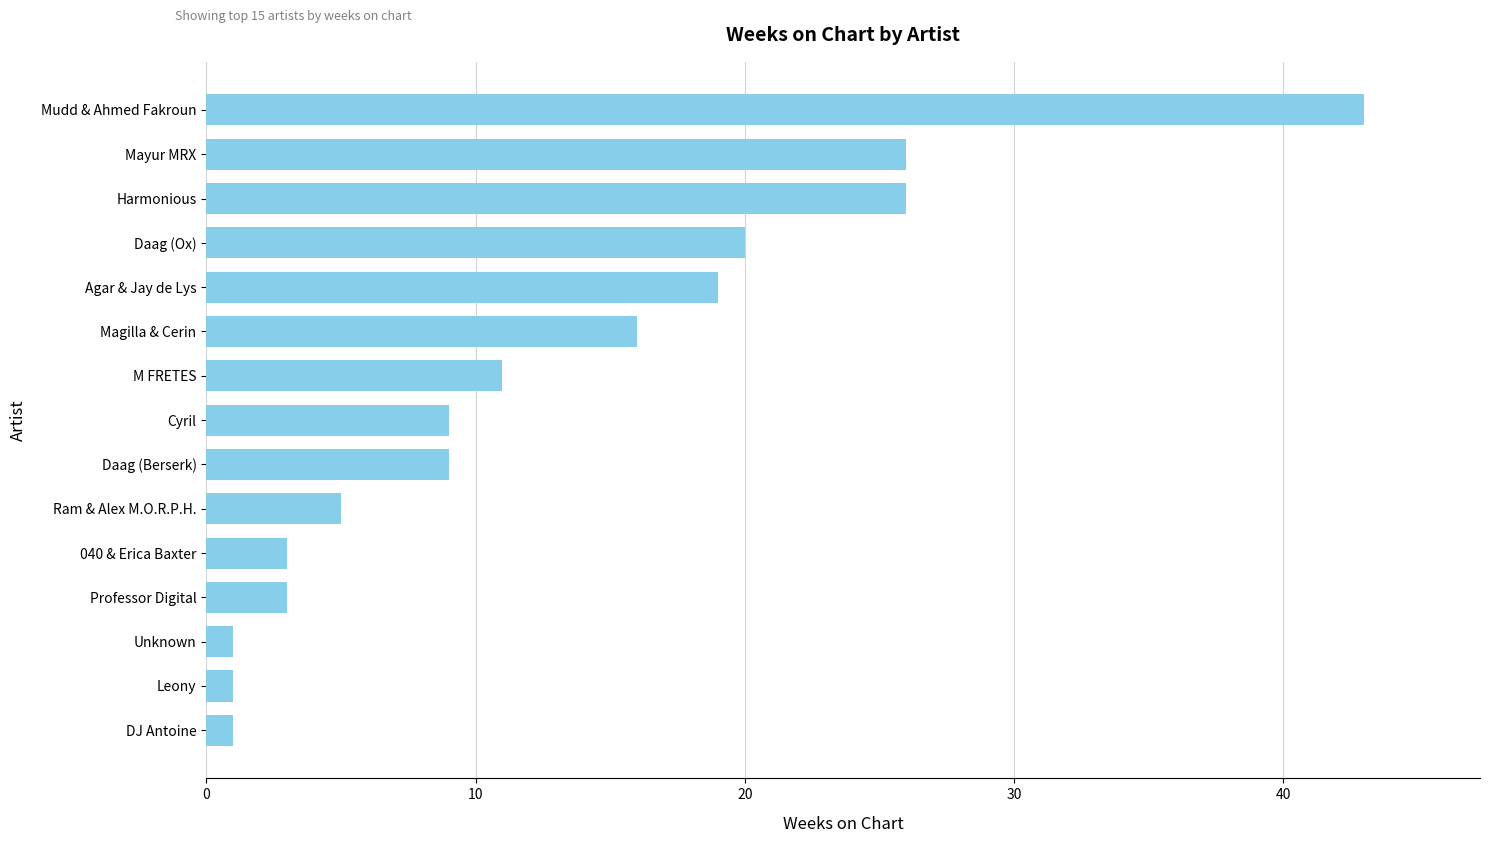

Where is the data nearest to the value 22?

Daag (Ox)